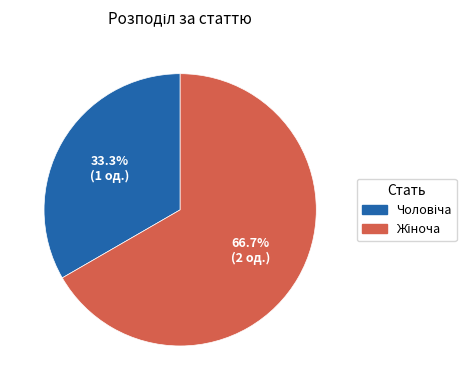

Is there a majority slice in this chart?

Yes